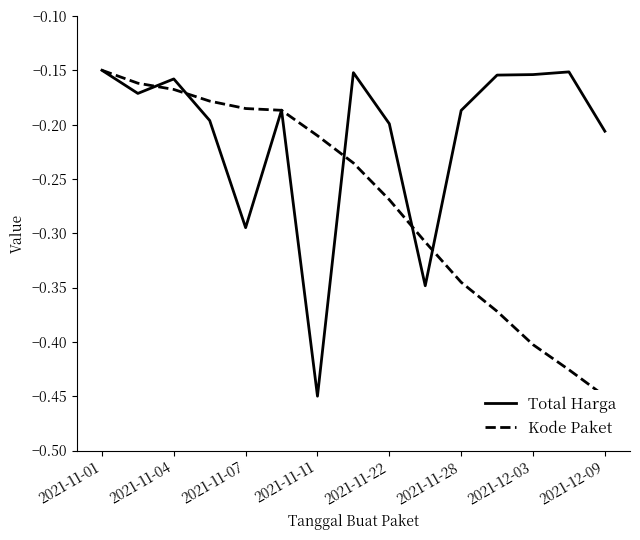

True or false: Total Harga and Kode Paket intersect in this chart.

True